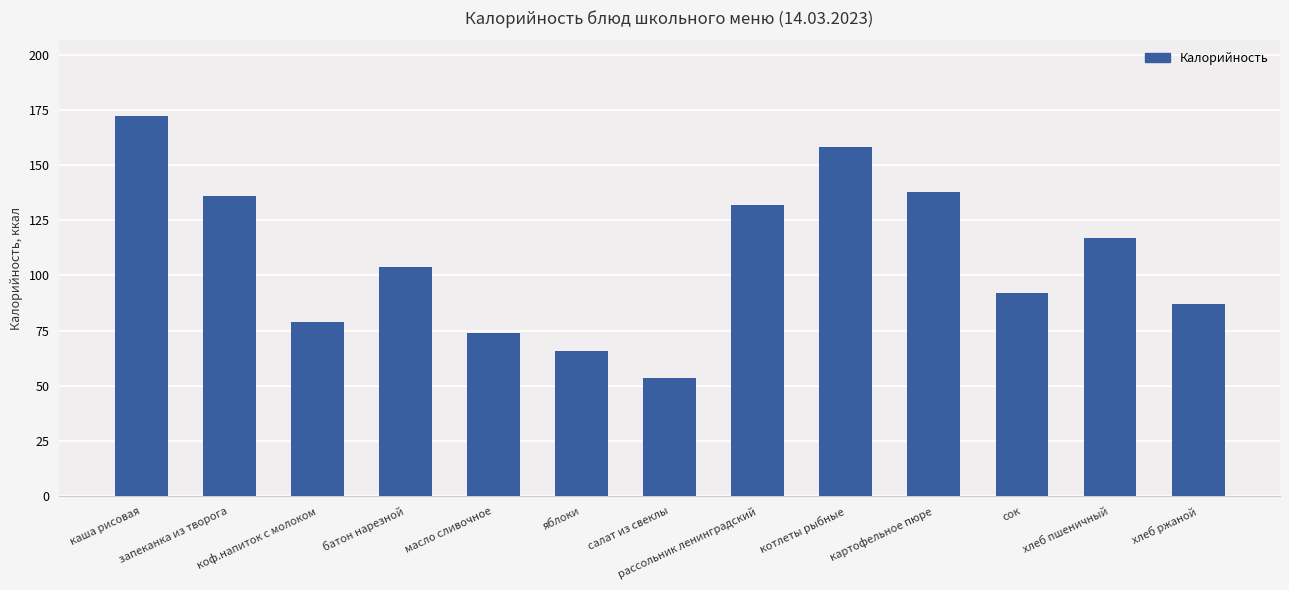

What is the sum of the values at яблоки and хлеб пшеничный?

183.0